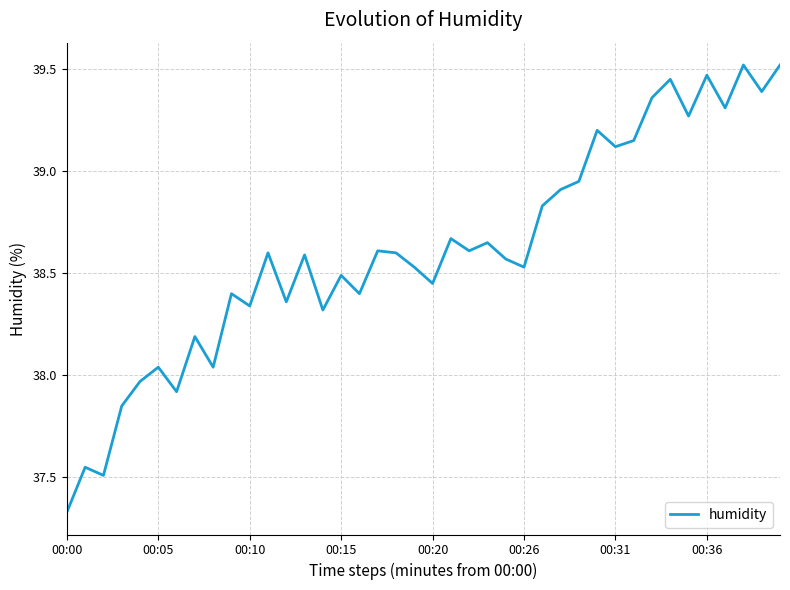

What is the difference between the maximum and minimum values?

2.2